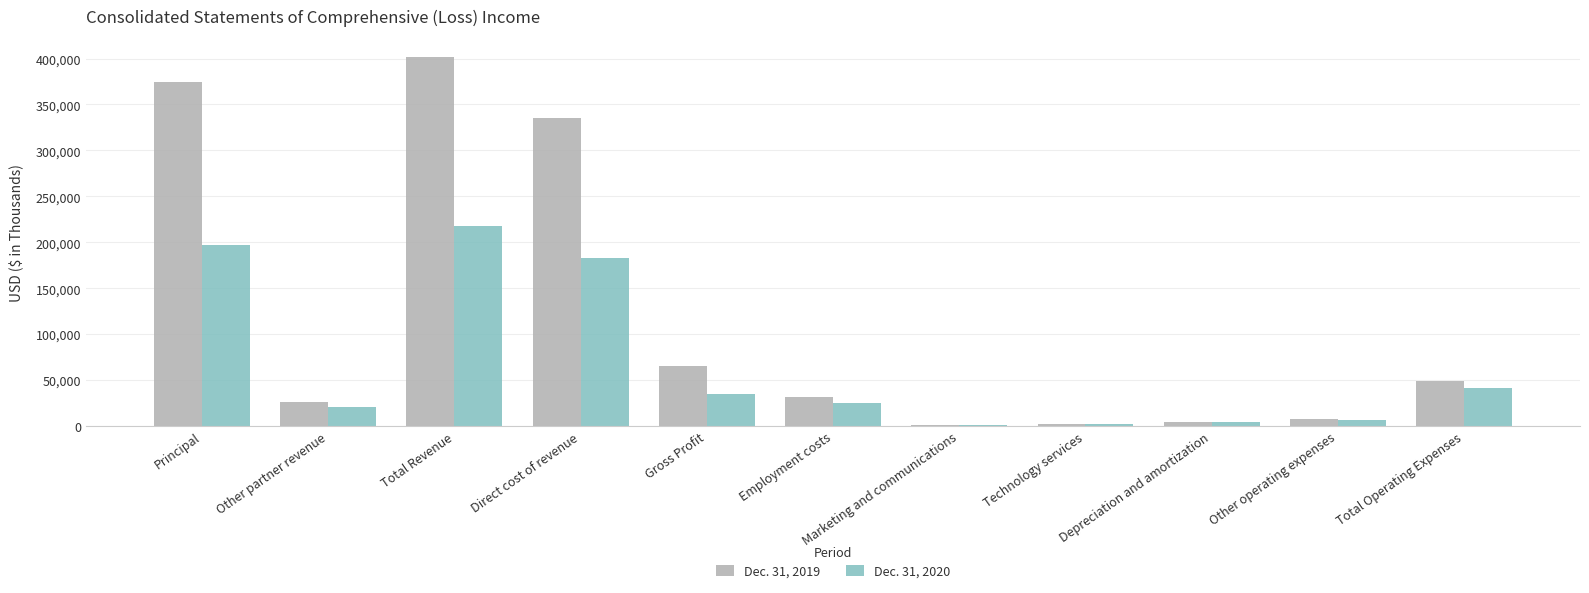

True or false: Dec. 31, 2020 has a value of 64280 at Total Operating Expenses.

False